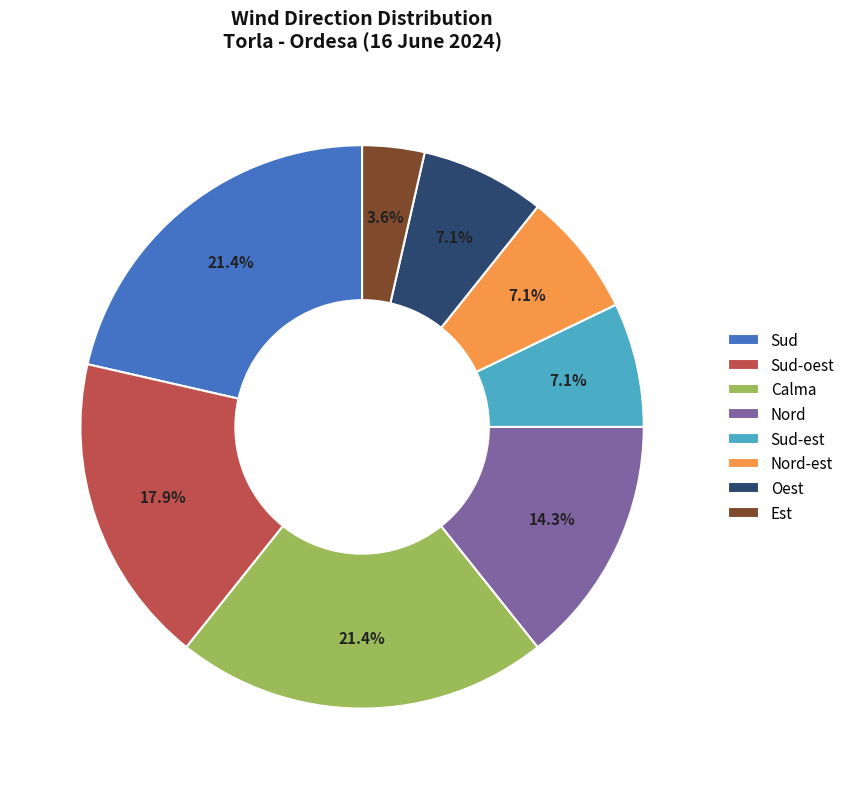

What is the smallest slice in the pie chart?

Est